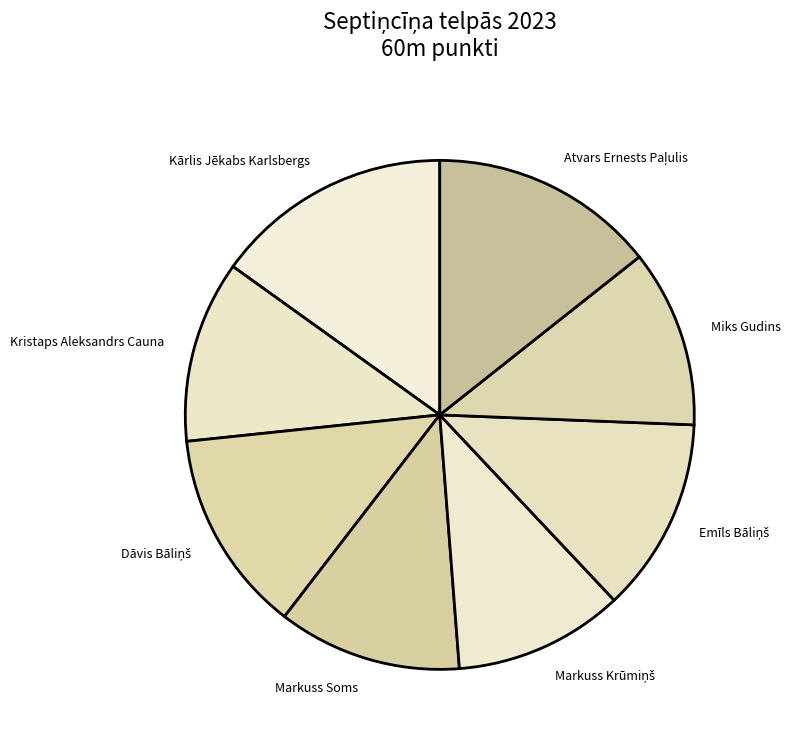

Combined, do Markuss Soms and Miks Gudins account for over 50%?

No